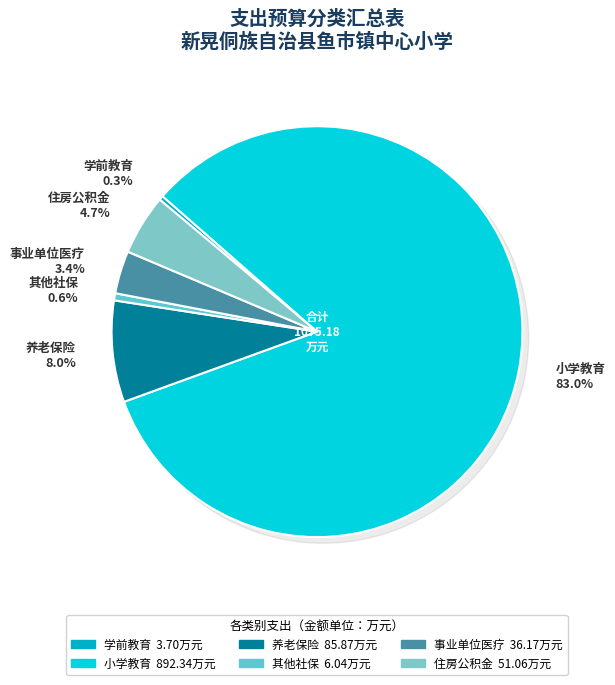

Which slice is the smallest?

学前教育